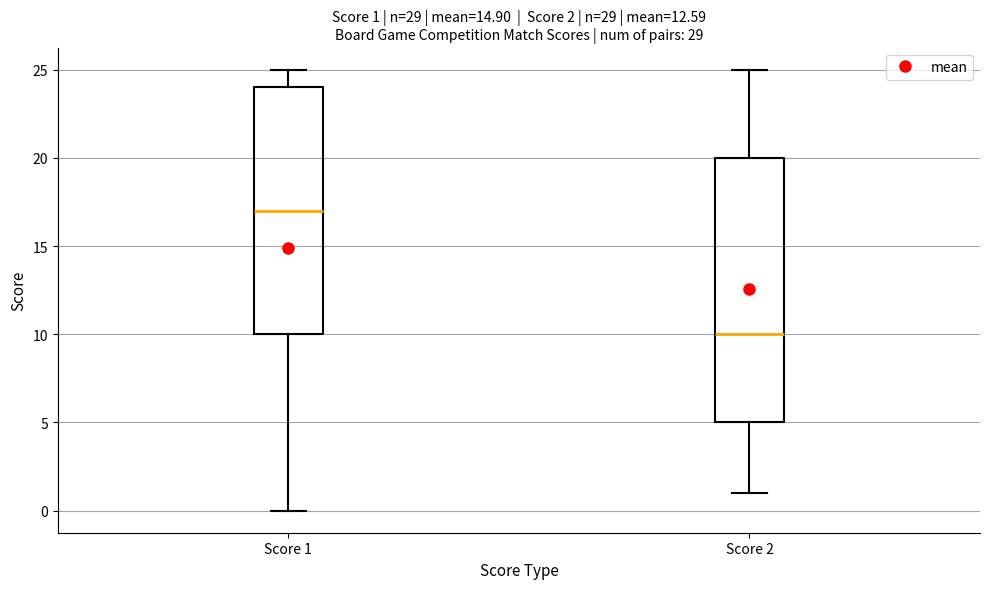

Which box's median line is the highest?

Score 1